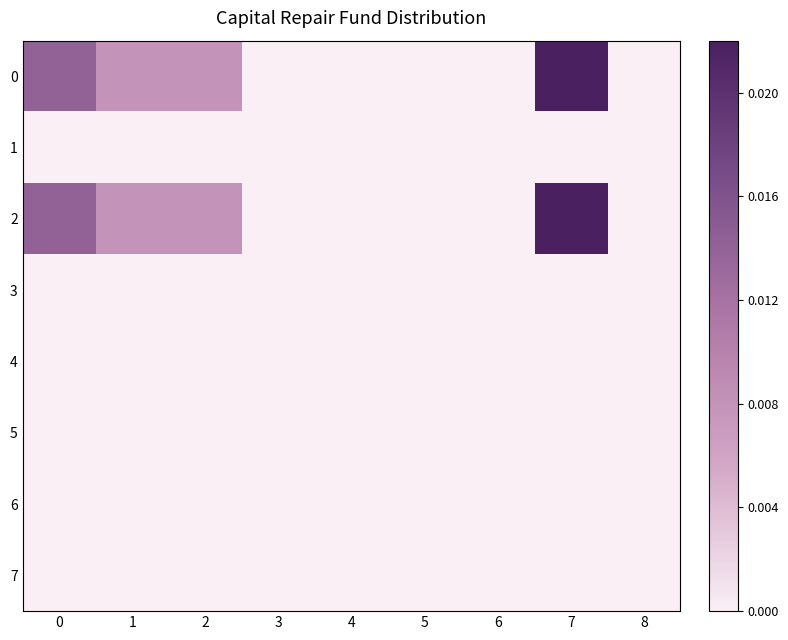

At 0, list the series in order from smallest to largest.

1, 3, 4, 5, 6, 7, 0, 2